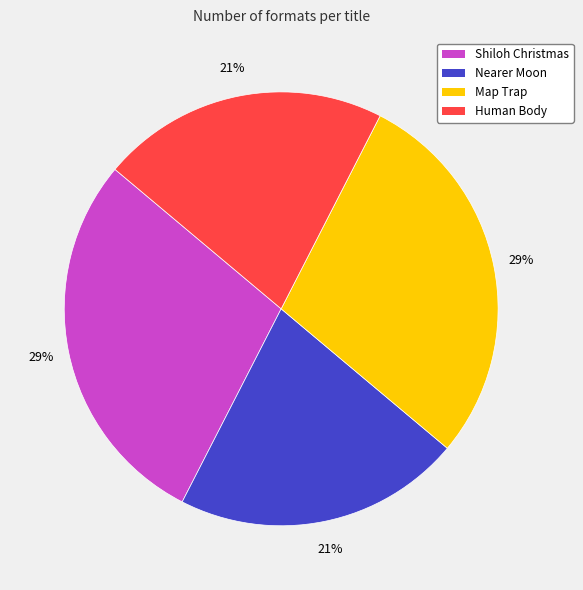

The Map Trap slice represents 29% of the pie. True or false?

True